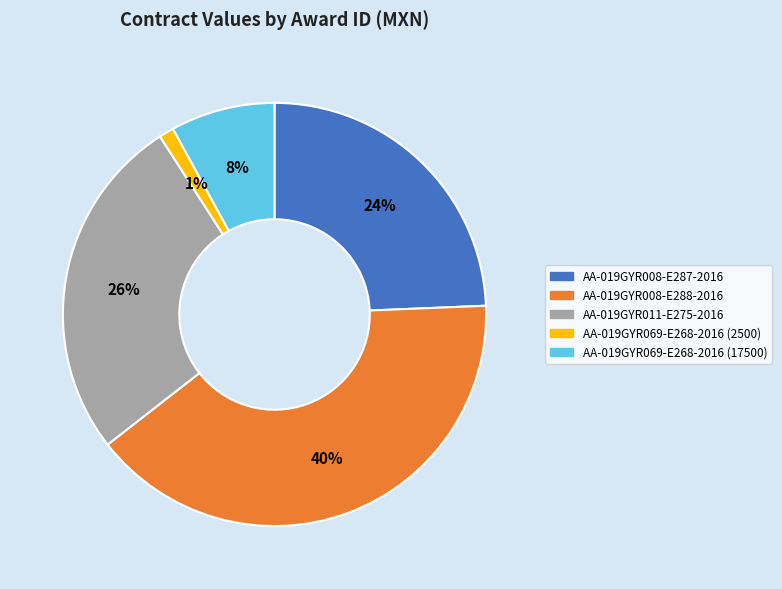

Is it true that AA-019GYR069-E268-2016 (17500) is 1% of the pie?

False